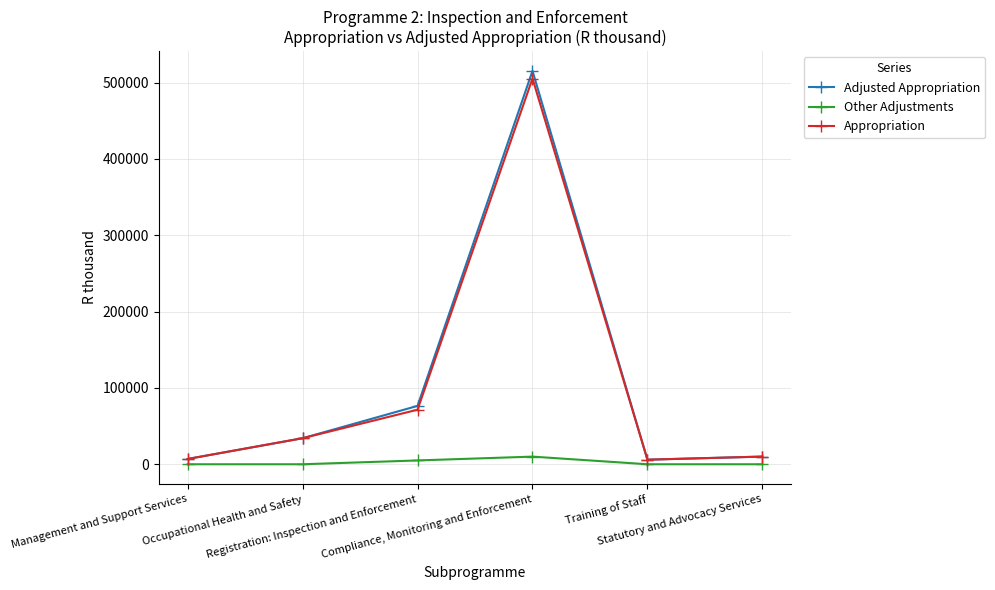

Which series has the widest spread of values?

Adjusted Appropriation